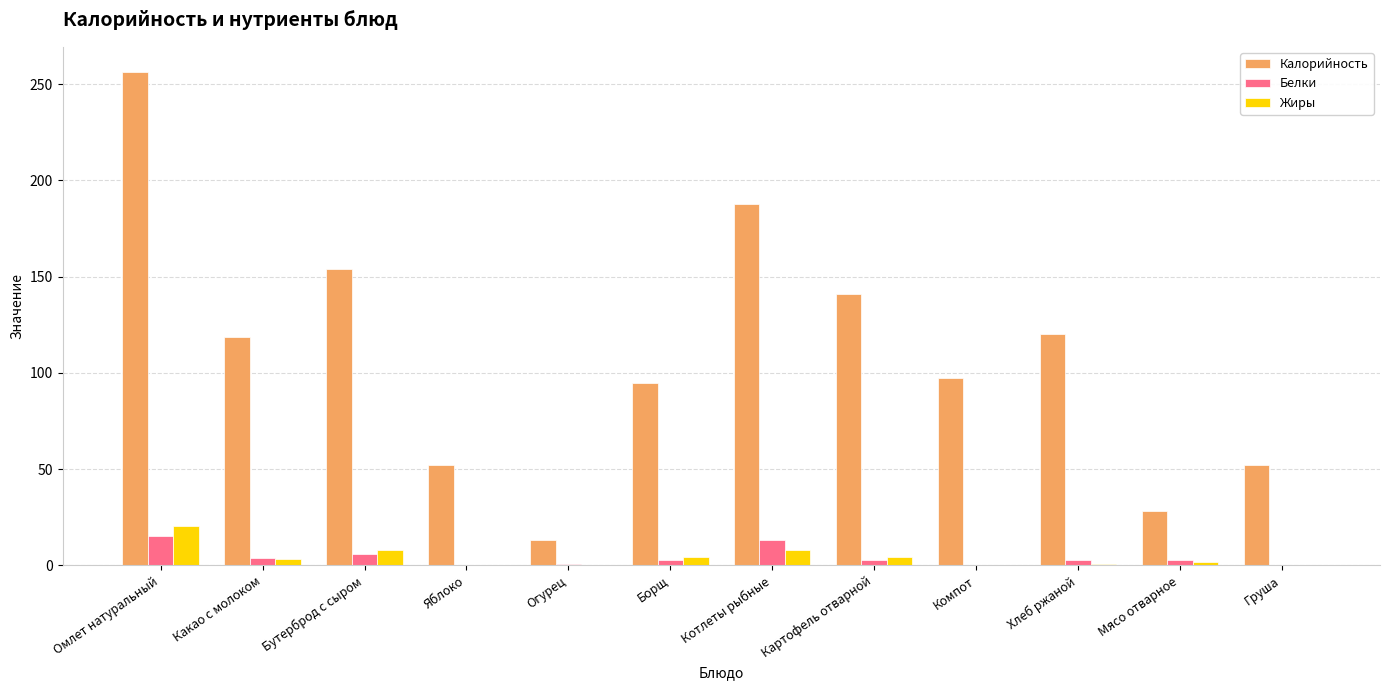

What is the highest value of the Калорийность series?

256.6